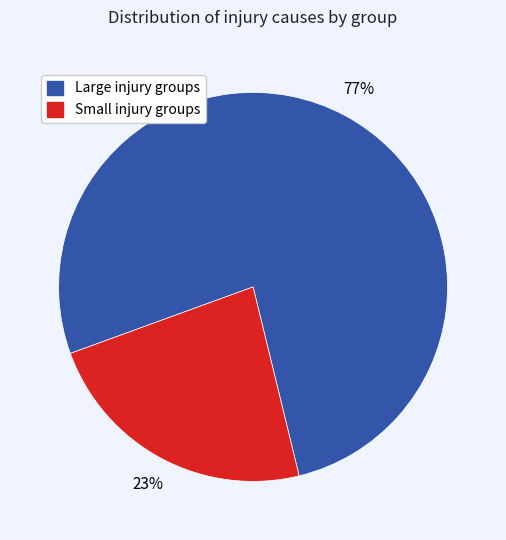

How many segments does this pie chart have?

2